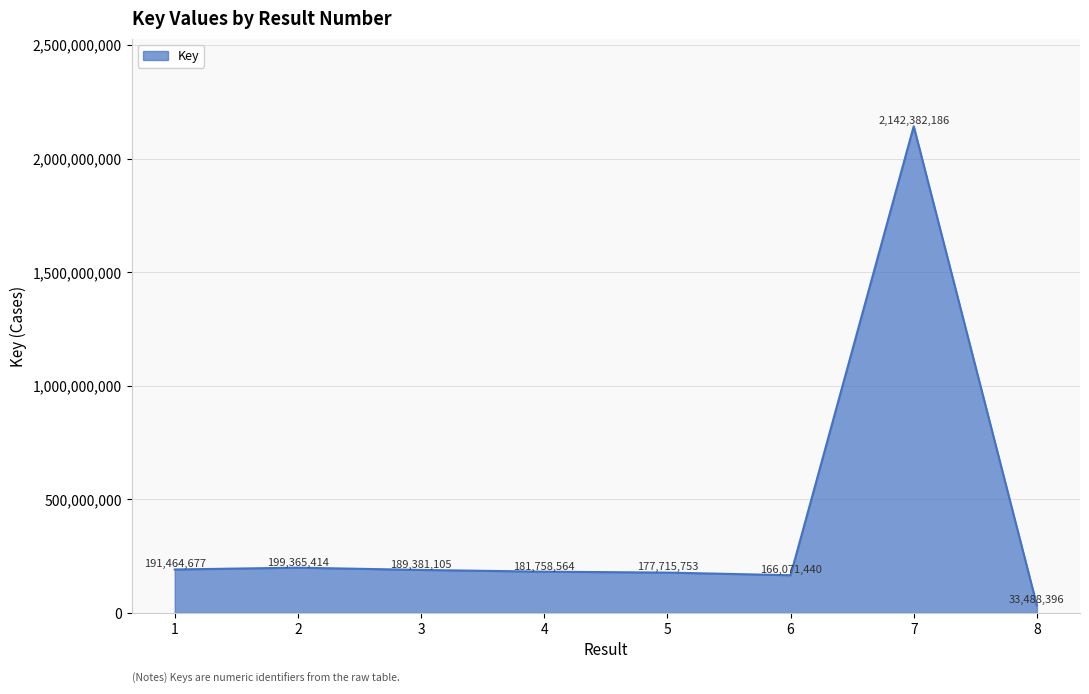

What is the average value?

410203442